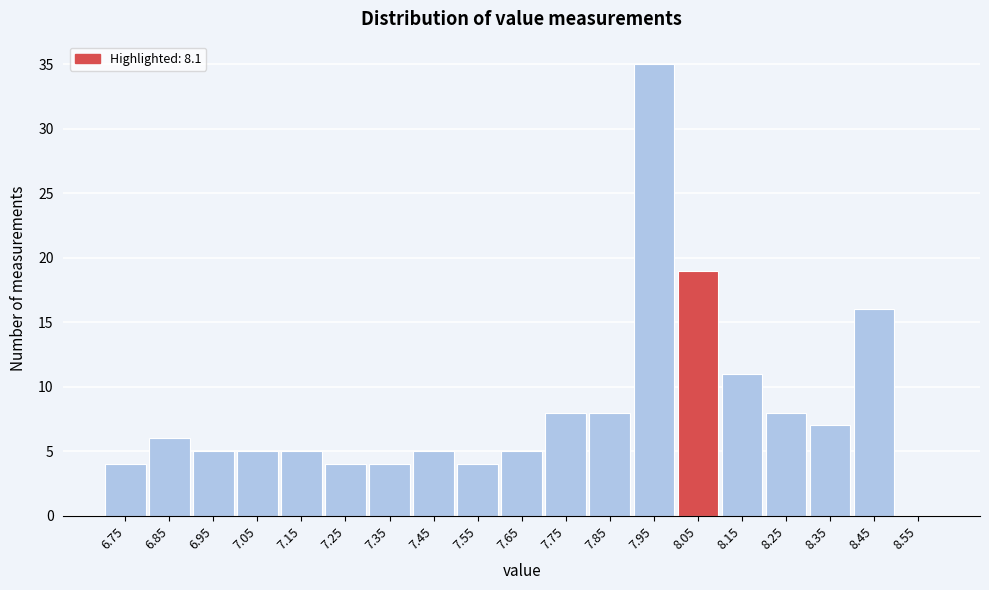

Reading right to left, transcribe all the data shown in this chart.

8.55=0	8.45=16	8.35=7	8.25=8	8.15=11	8.05=19	7.95=35	7.85=8	7.75=8	7.65=5	7.55=4	7.45=5	7.35=4	7.25=4	7.15=5	7.05=5	6.95=5	6.85=6	6.75=4